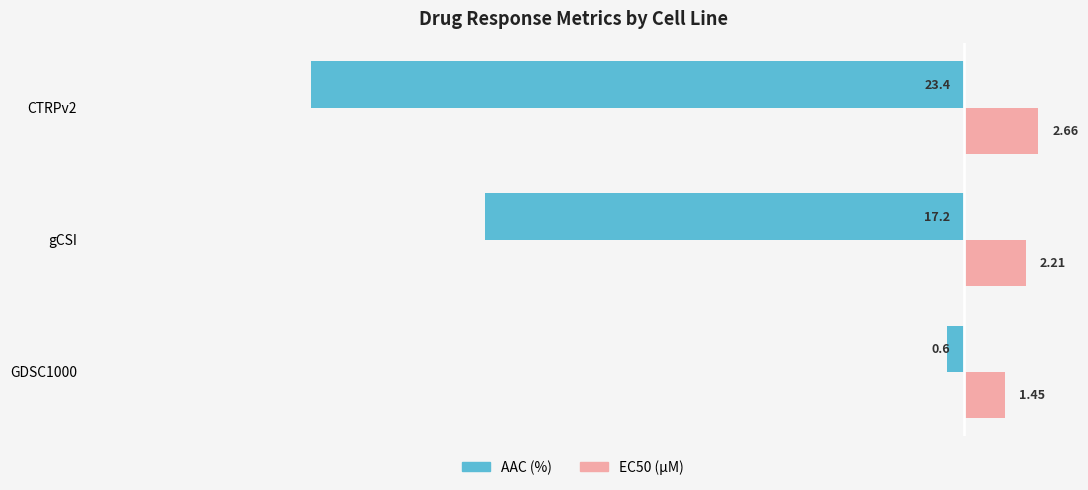

Which series has the largest total across all categories?

EC50 (µM)